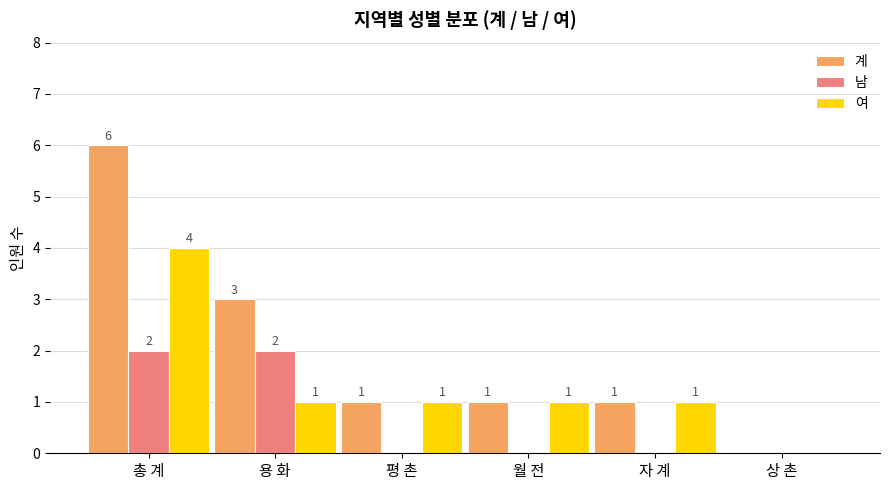

At which category is the sum across all series the highest?

총 계